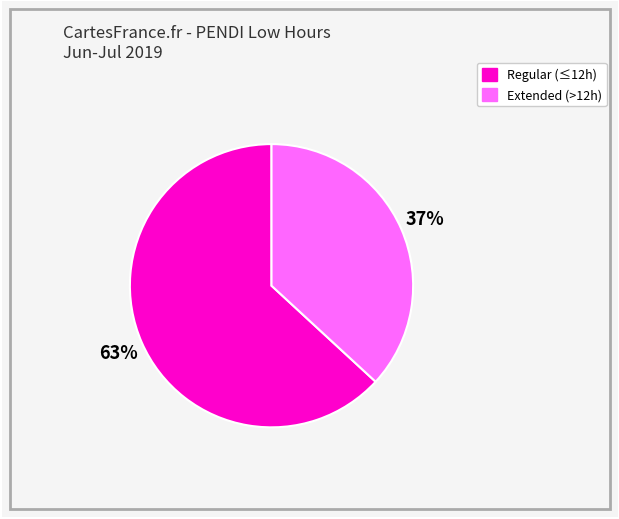

Is there a majority slice in this chart?

Yes